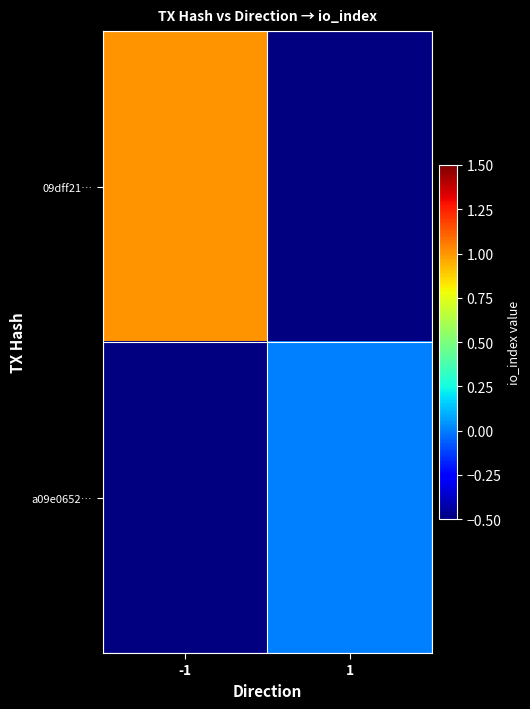

Which series has the widest spread of values?

09dff21…